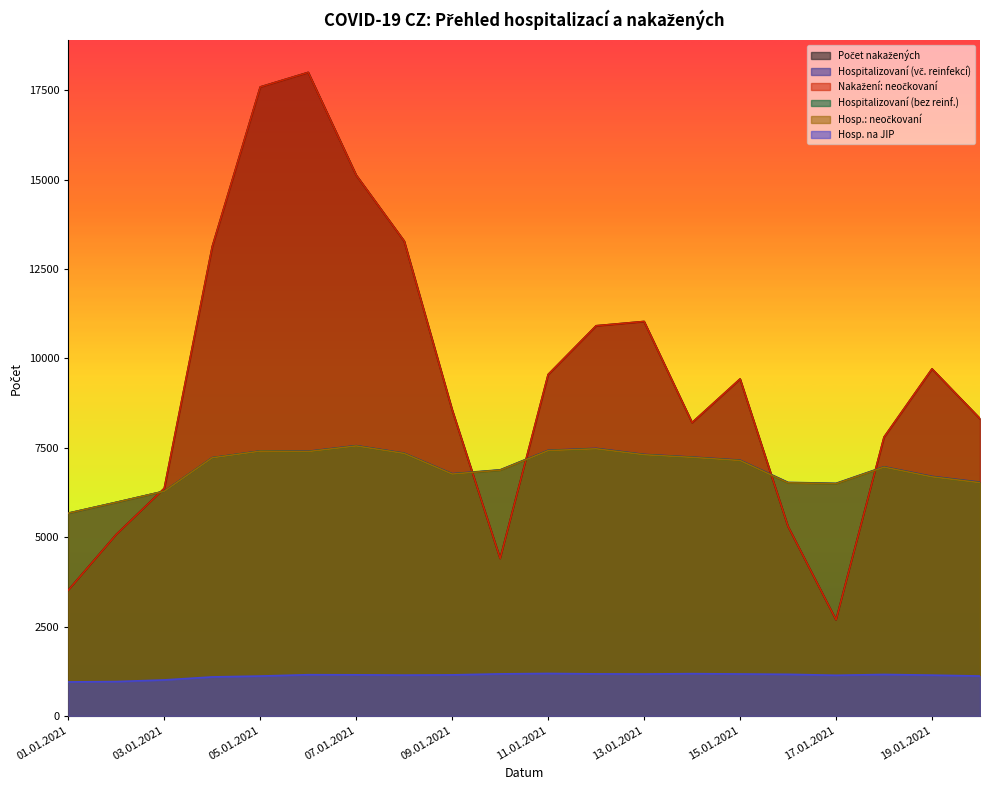

What is the difference between the maximum and minimum values in the Hospitalizovaní (bez reinf.) series?

1881